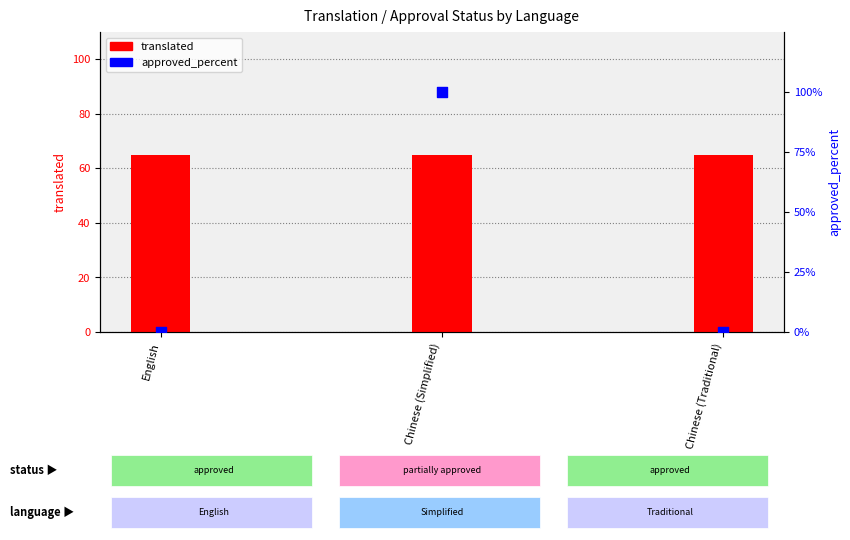

What are all the series names shown in the legend?

translated, approved_percent